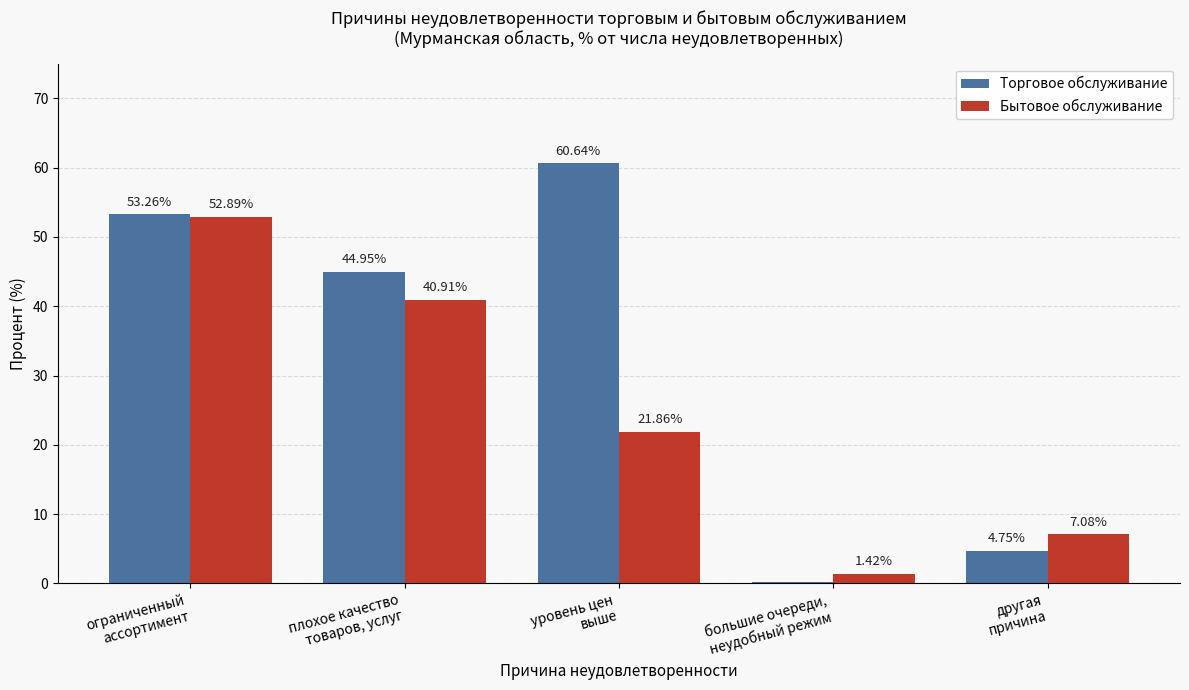

What is the sum of all Торговое обслуживание values?

163.8